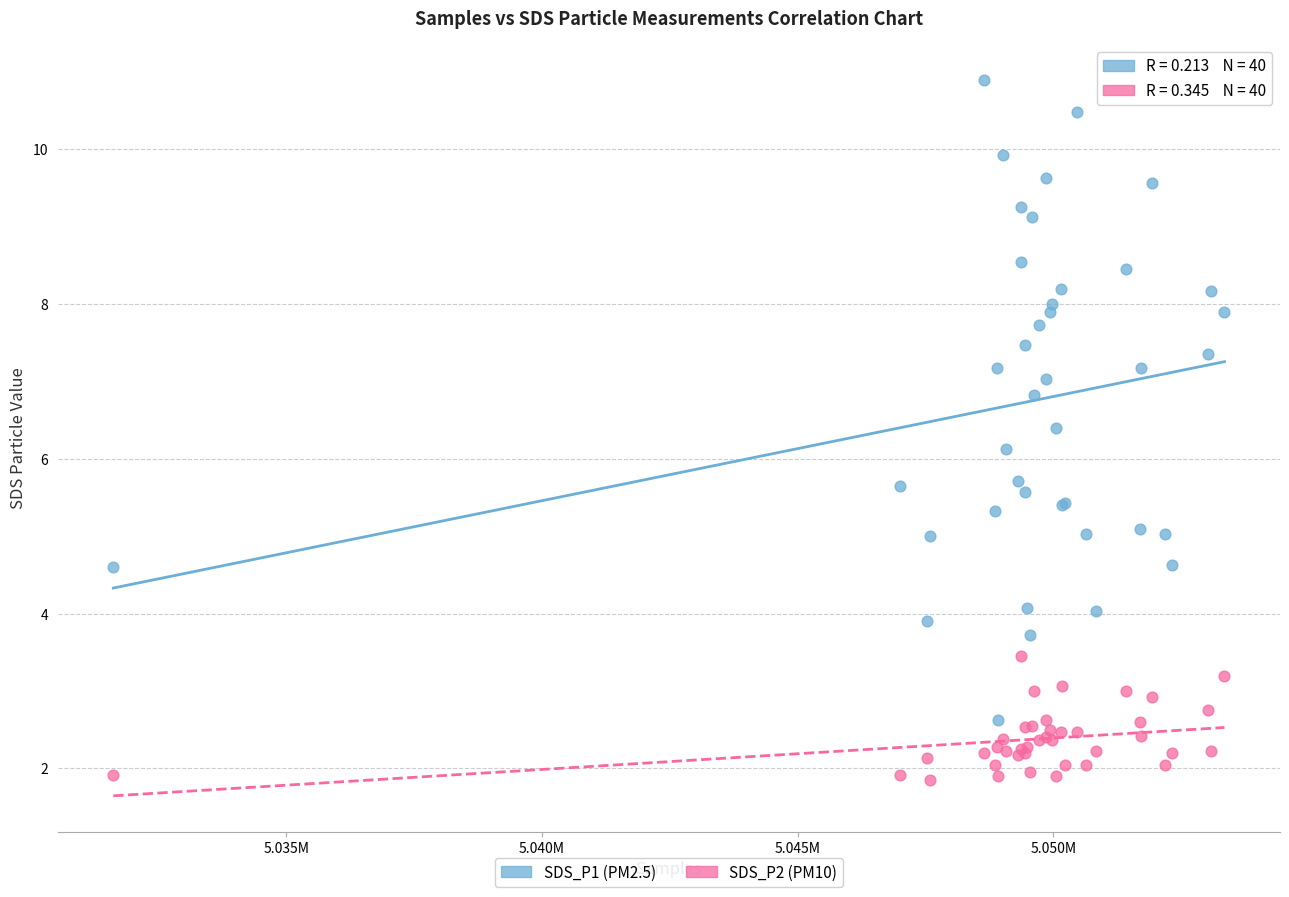

Across all series, what Y value is closest to 6?

6.1